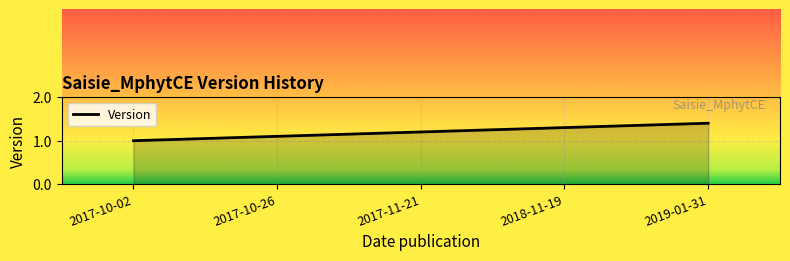

Reading left to right, extract all data points from this chart.

1.0	1.1	1.2	1.3	1.4